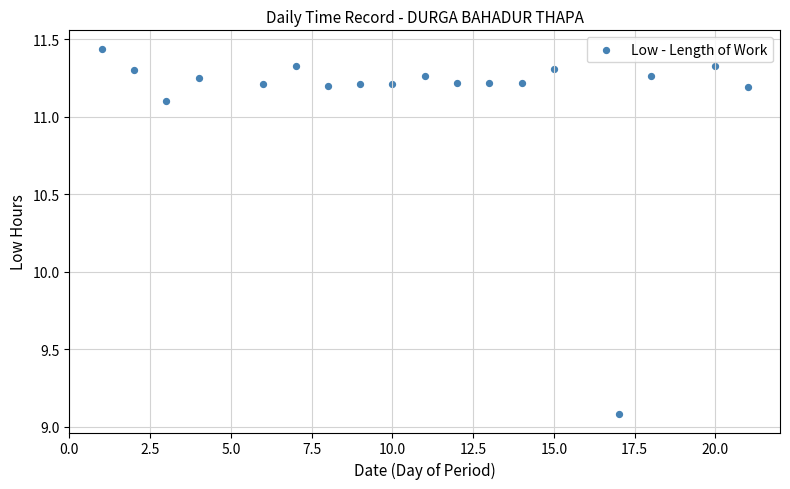

What Y value in the scatter plot is closest to 10?

9.1